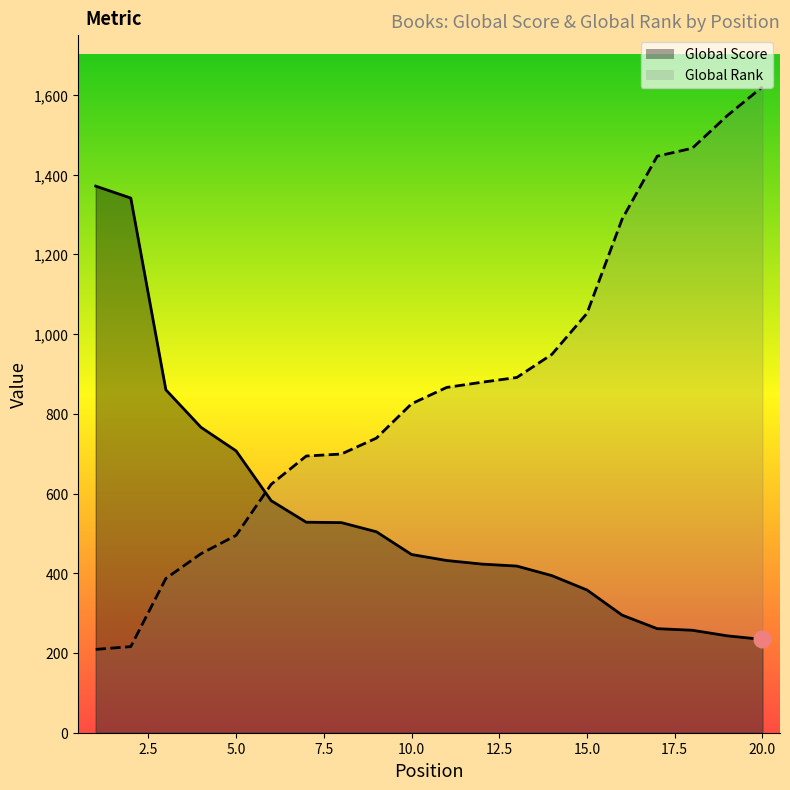

Reading left to right, extract all data points from this chart.

Global Score: 1371	1341	860	766	707	582	528	527	504	447	432	423	418	394	358	295	261	257	243	234
Global Rank: 209	216	387	449	495	623	694	699	739	825	866	879	891	949	1052	1288	1446	1466	1548	1620